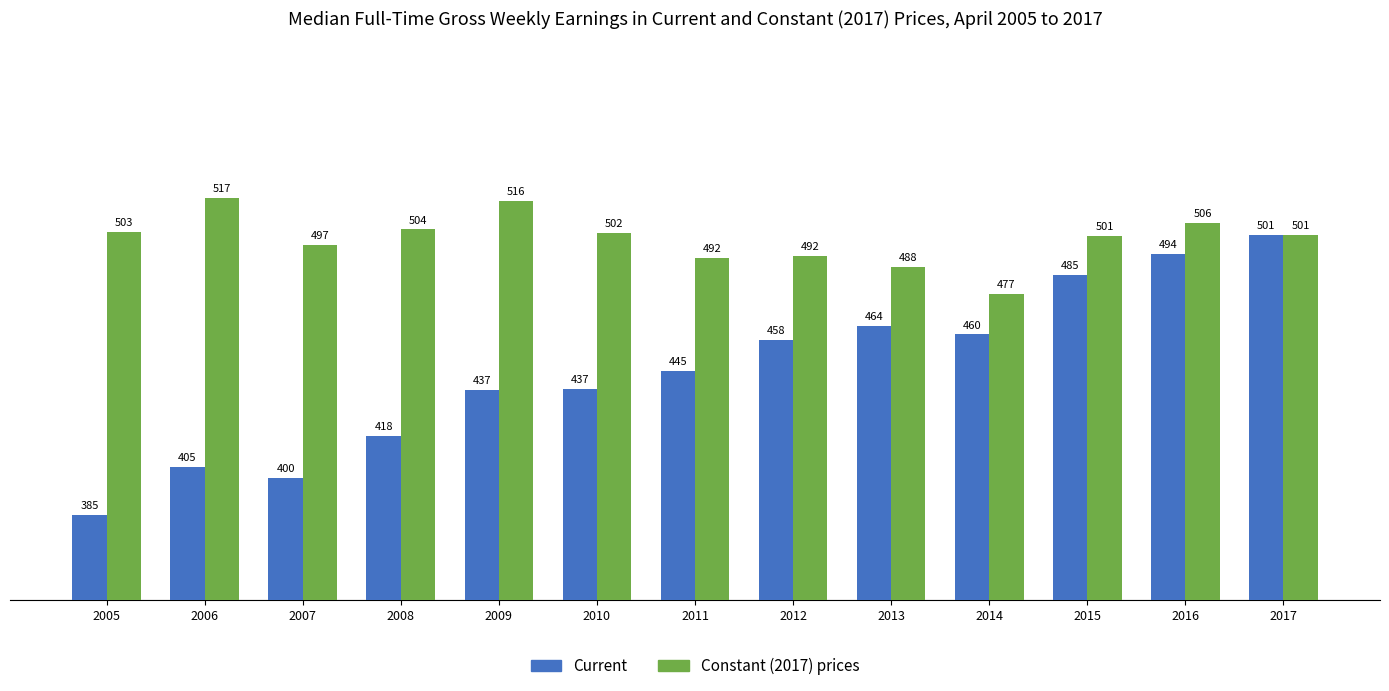

How many values in the Constant (2017) prices series are below 501?

6